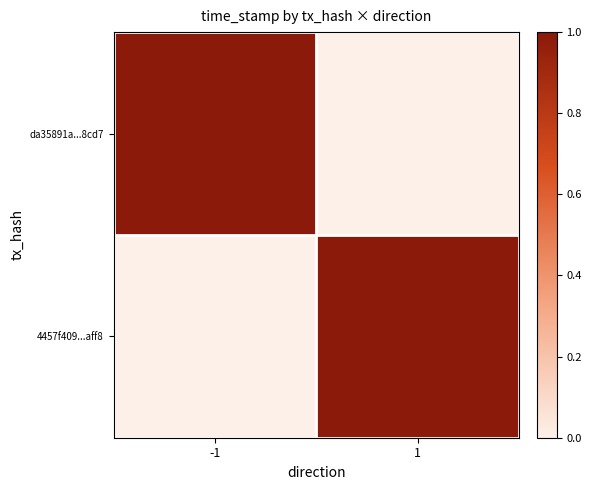

Reading left to right, extract all data points from this chart.

da35891a...8cd7: -1=1.0	1=0.0
4457f409...aff8: -1=0.0	1=1.0